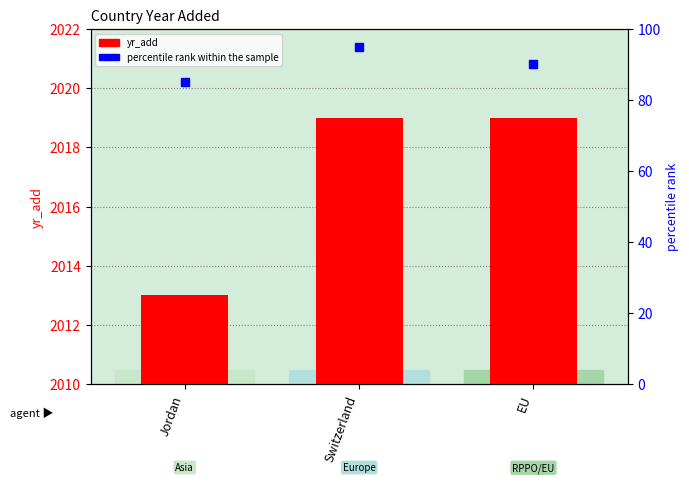

At which category is the sum across all series the highest?

Switzerland